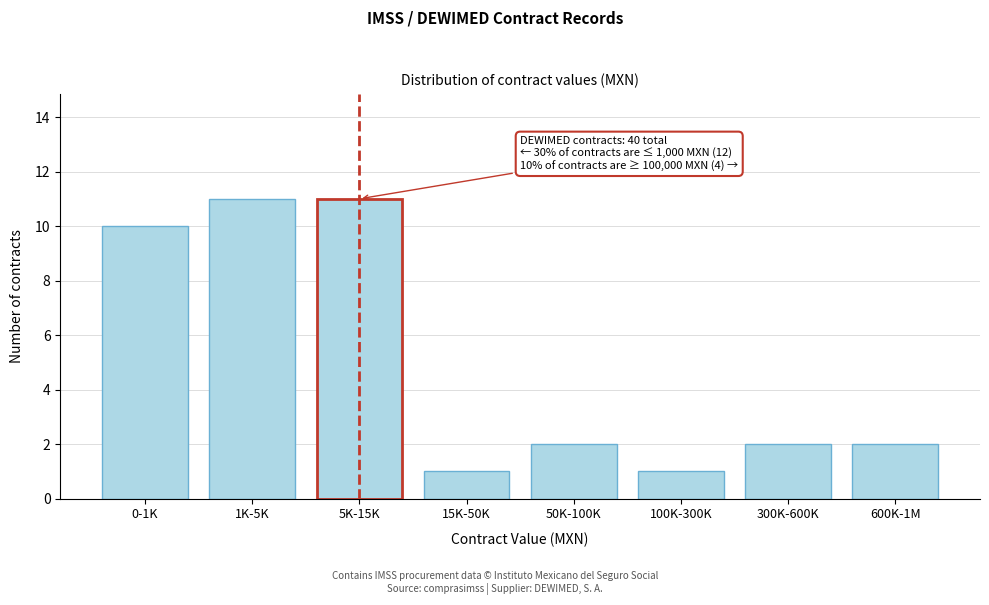

Reading left to right, extract all data points from this chart.

10	11	11	1	2	1	2	2